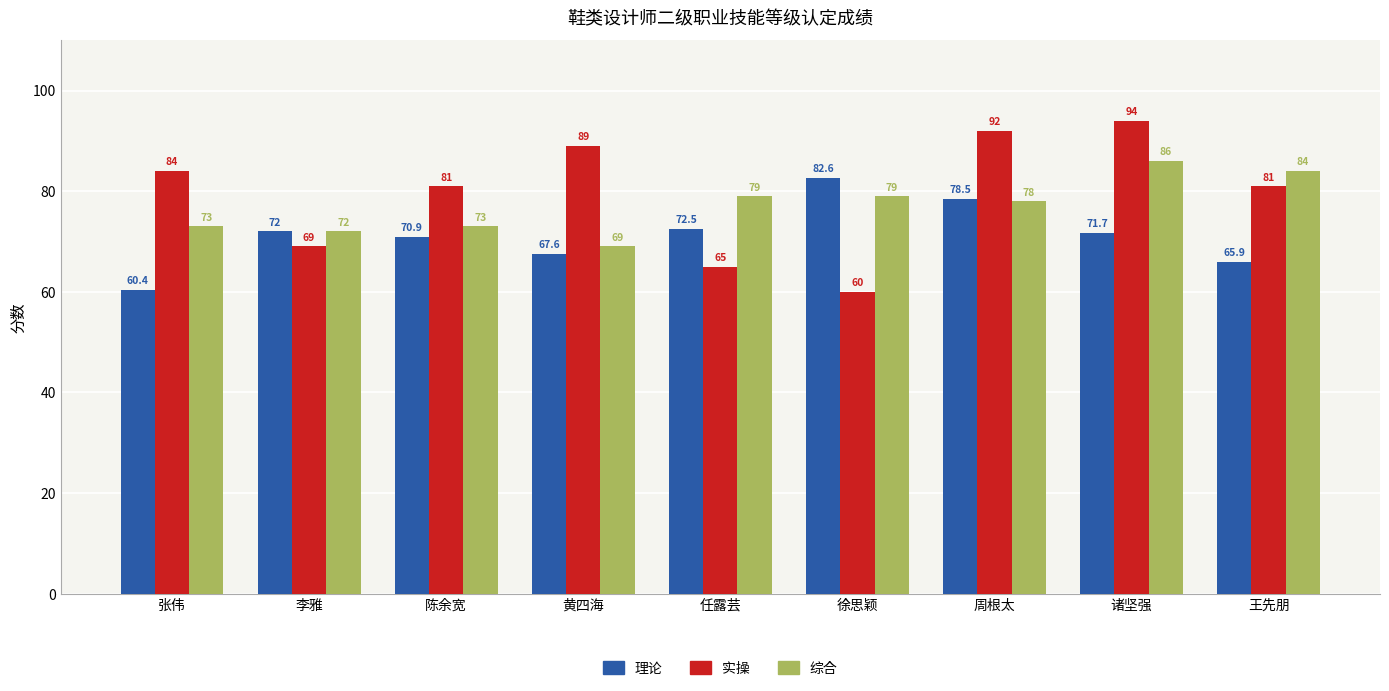

What is the label of the 1st bar from the right?

王先朋